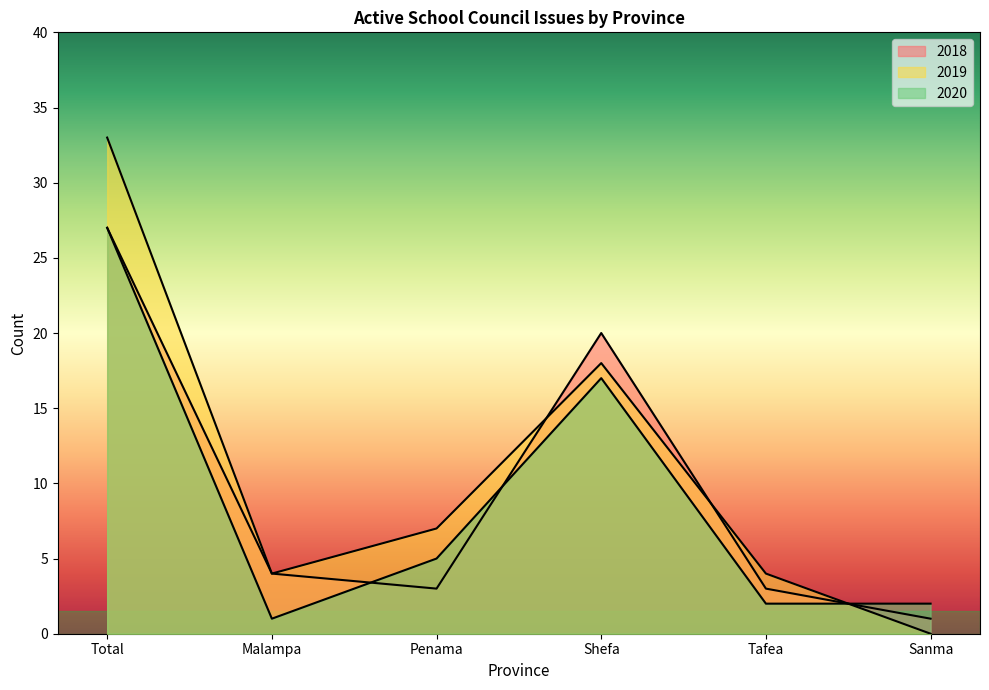

Reading left to right, extract all data points from this chart.

2018: 27	4	3	20	3	1
2019: 33	4	7	18	4	0
2020: 27	1	5	17	2	2